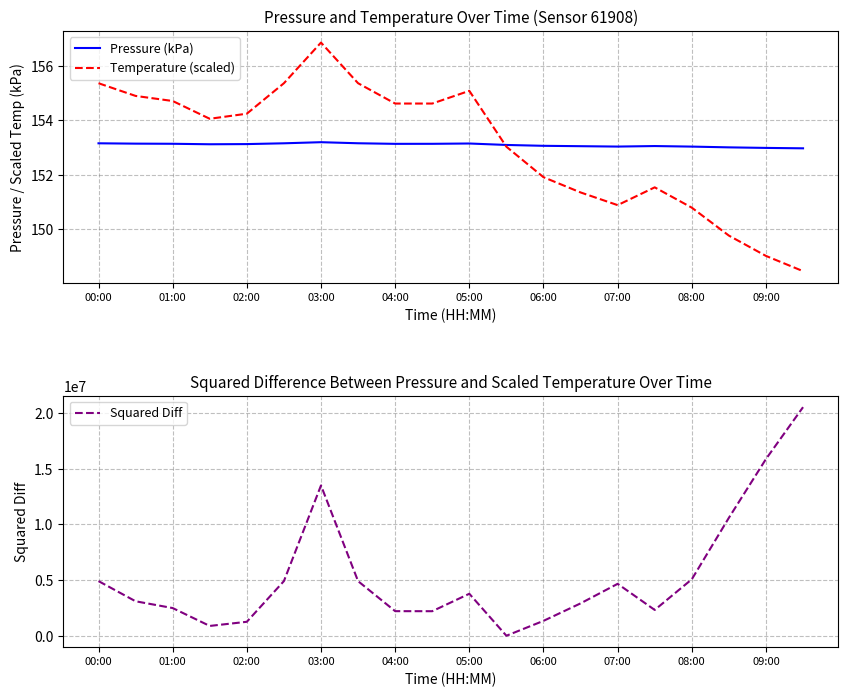

Is it true that Pressure (kPa) equals 38.0 at 05:00?

False